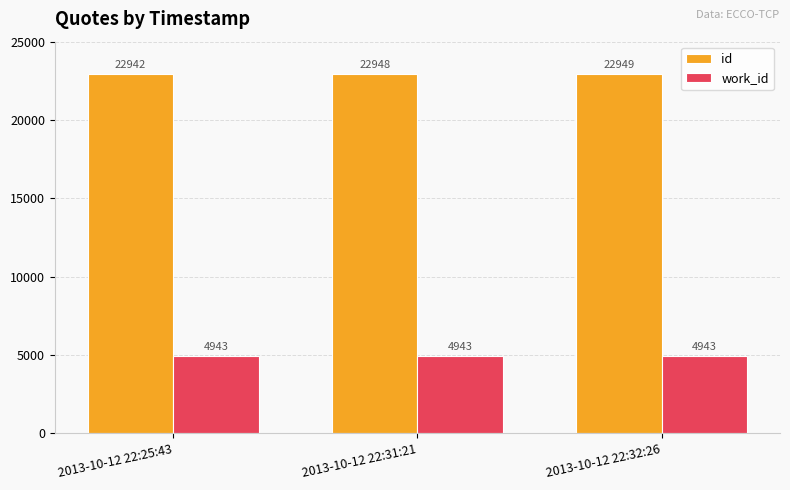

Where is id nearest to the value 22945?

2013-10-12 22:25:43